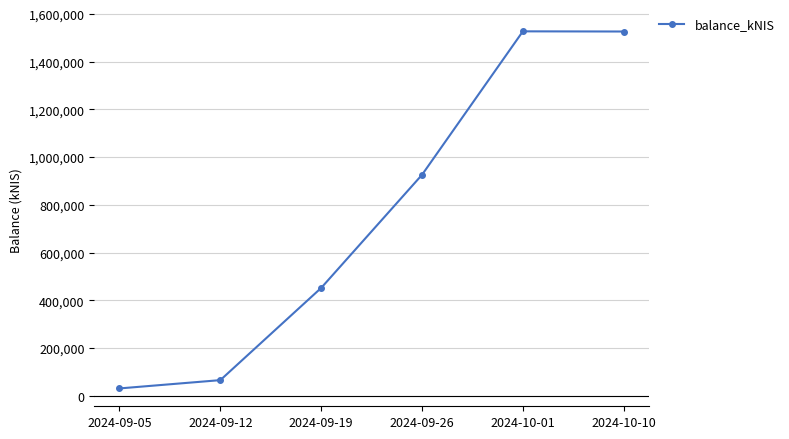

At which category does the data reach its first local peak?

2024-10-01